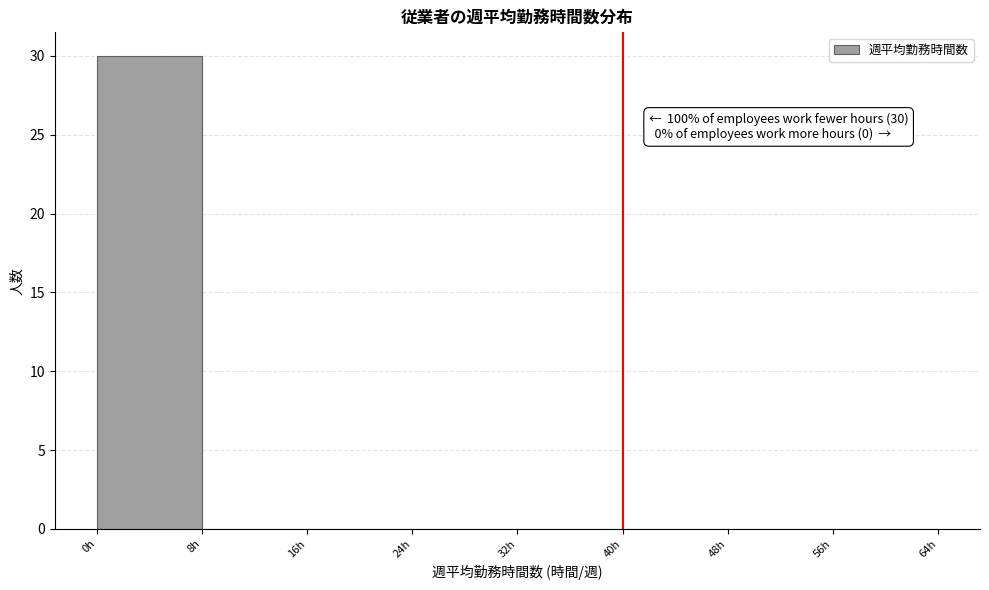

Which range on the x-axis has the tallest bar?

0 to 8